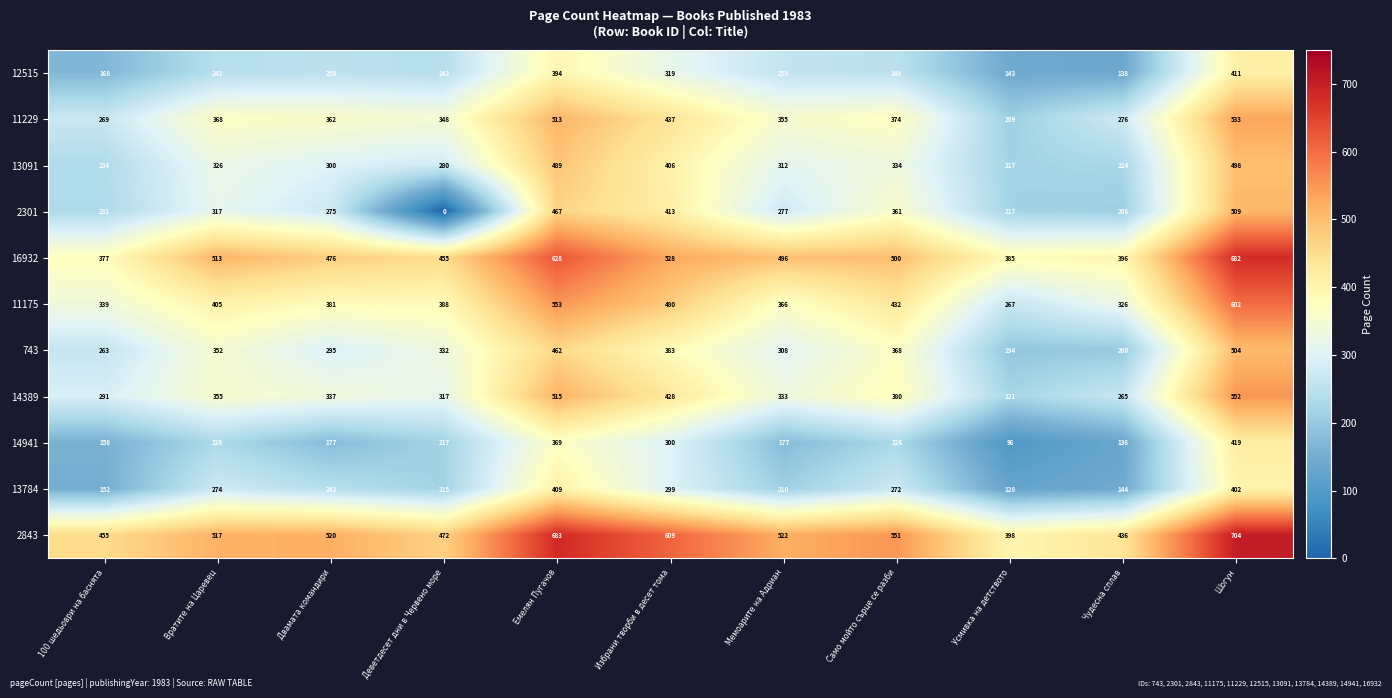

What is the difference between the second highest and second lowest values in the 11175 series?

227